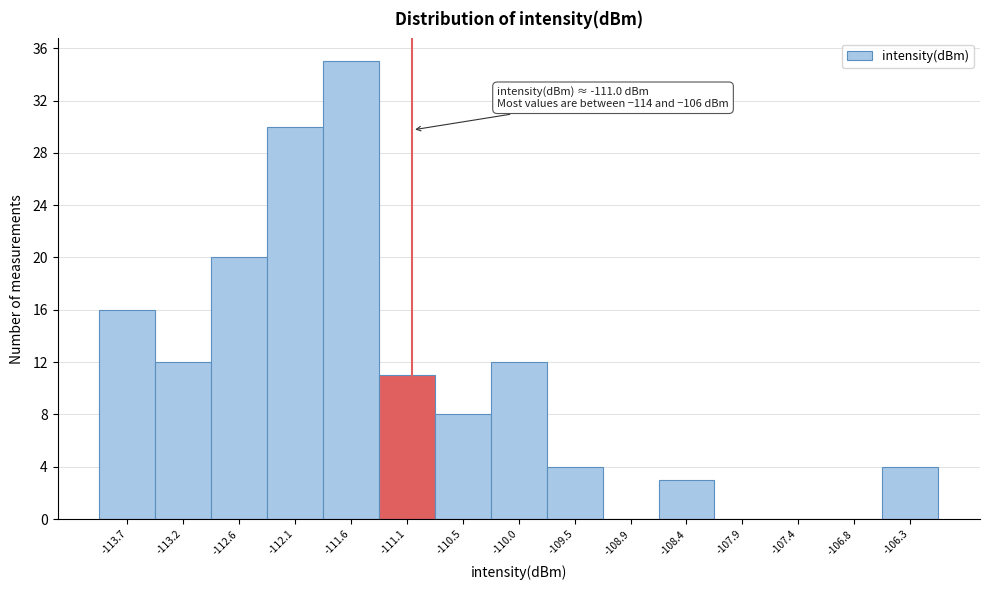

Which range on the x-axis has the tallest bar?

-111.8 to -111.3